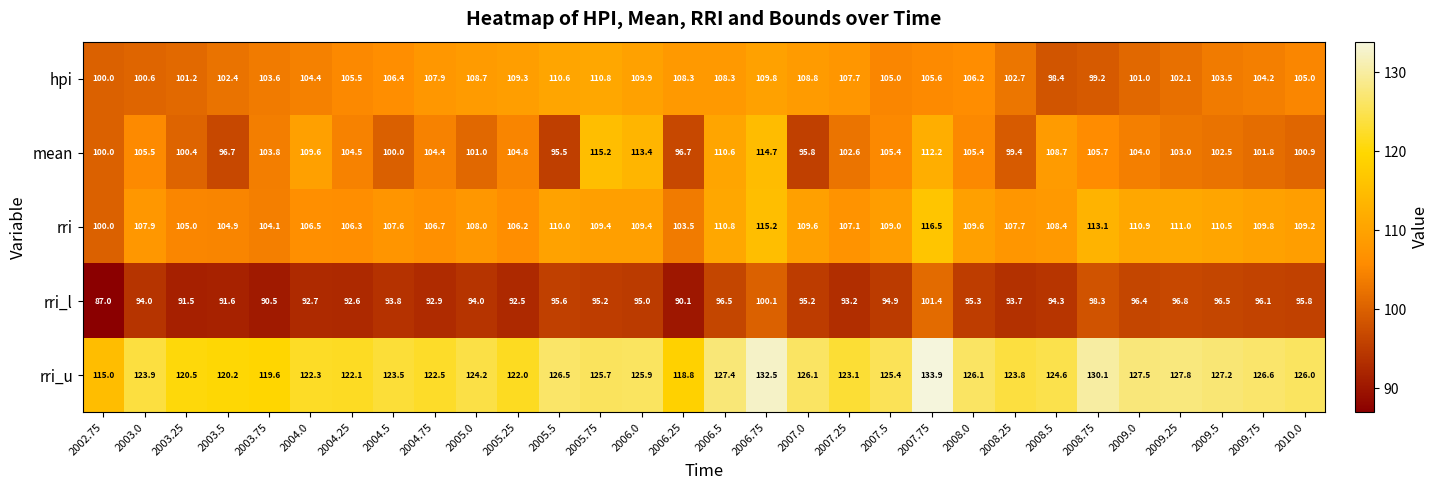

At which category is the sum across all series the highest?

2006.75